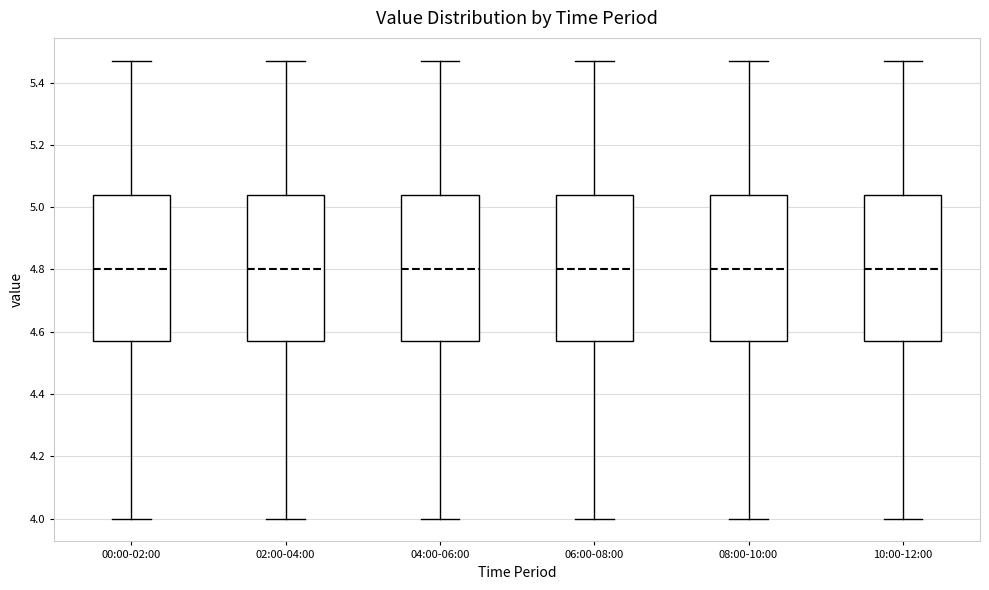

Reading left to right, transcribe this box plot: for each box, give where its median line is, the range the box spans, and where its two whiskers end, as read against the y-axis. The values are not printed on the chart, so give them approximately, as read against the axis.

00:00-02:00: median 4.80, box 4.58 to 5.04, whiskers 4.00 to 5.48
02:00-04:00: median 4.80, box 4.58 to 5.04, whiskers 4.00 to 5.48
04:00-06:00: median 4.80, box 4.58 to 5.04, whiskers 4.00 to 5.48
06:00-08:00: median 4.80, box 4.58 to 5.04, whiskers 4.00 to 5.48
08:00-10:00: median 4.80, box 4.58 to 5.04, whiskers 4.00 to 5.48
10:00-12:00: median 4.80, box 4.58 to 5.04, whiskers 4.00 to 5.48